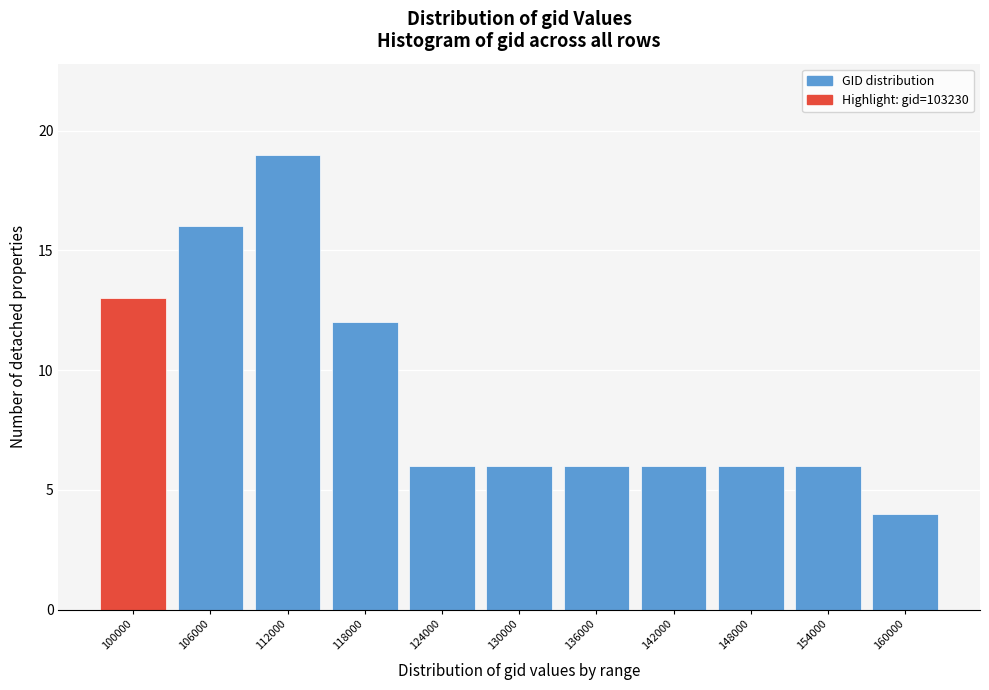

Reading left to right, what are all the values shown in this chart?

100000=13	106000=16	112000=19	118000=12	124000=6	130000=6	136000=6	142000=6	148000=6	154000=6	160000=4